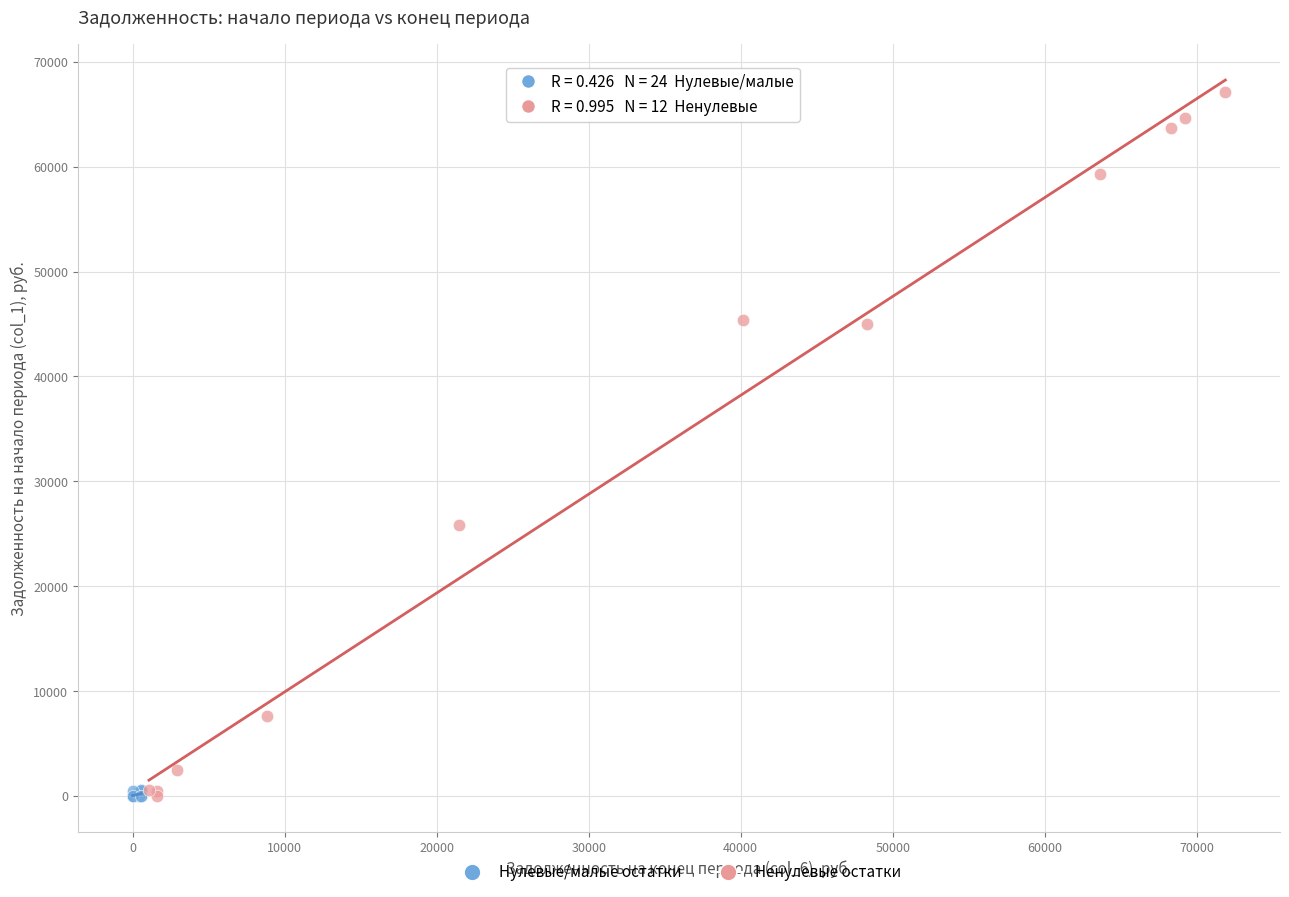

Which series has the largest Y range (max minus min)?

Ненулевые остатки